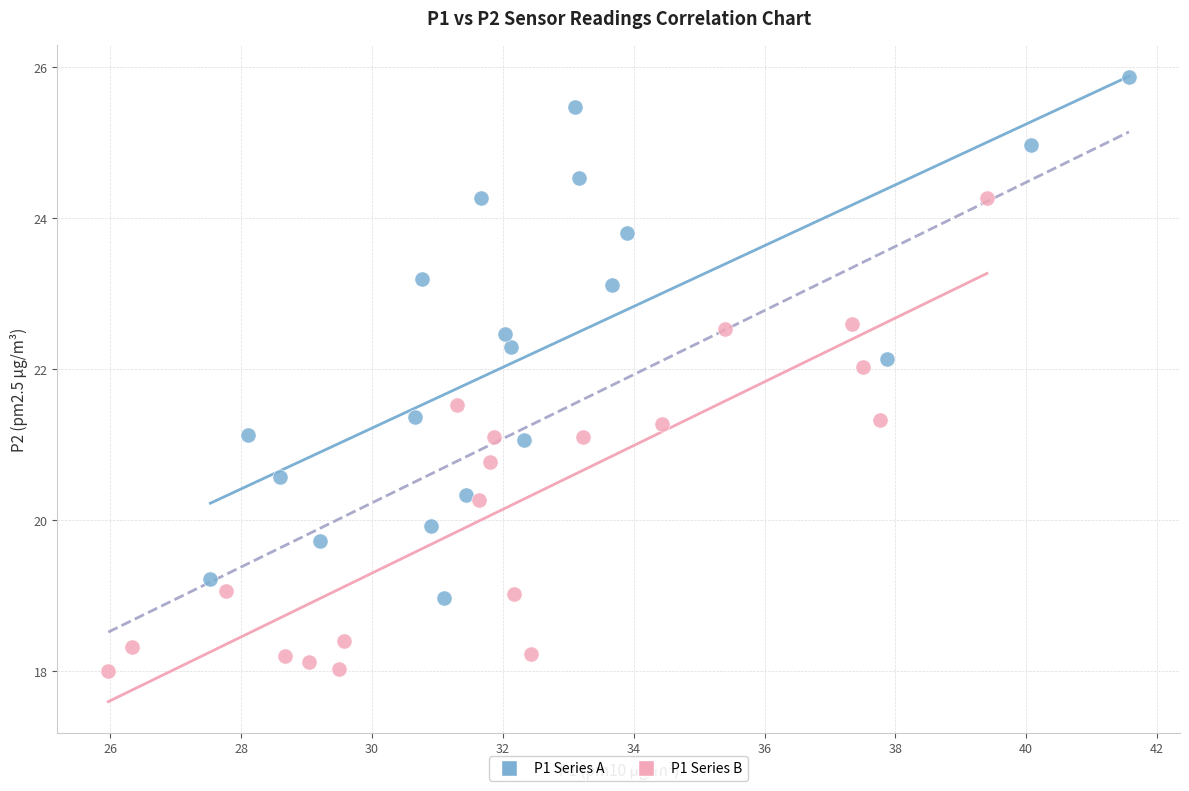

Which series reaches the minimum Y coordinate?

P1 Series B